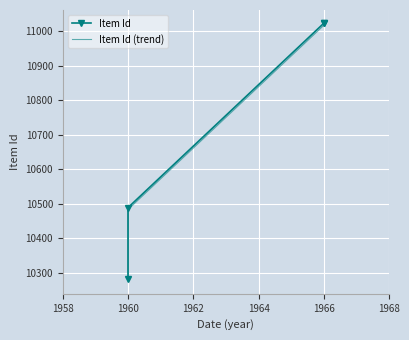

True or false: Item Id has more than 0 points higher than both neighbors.

False